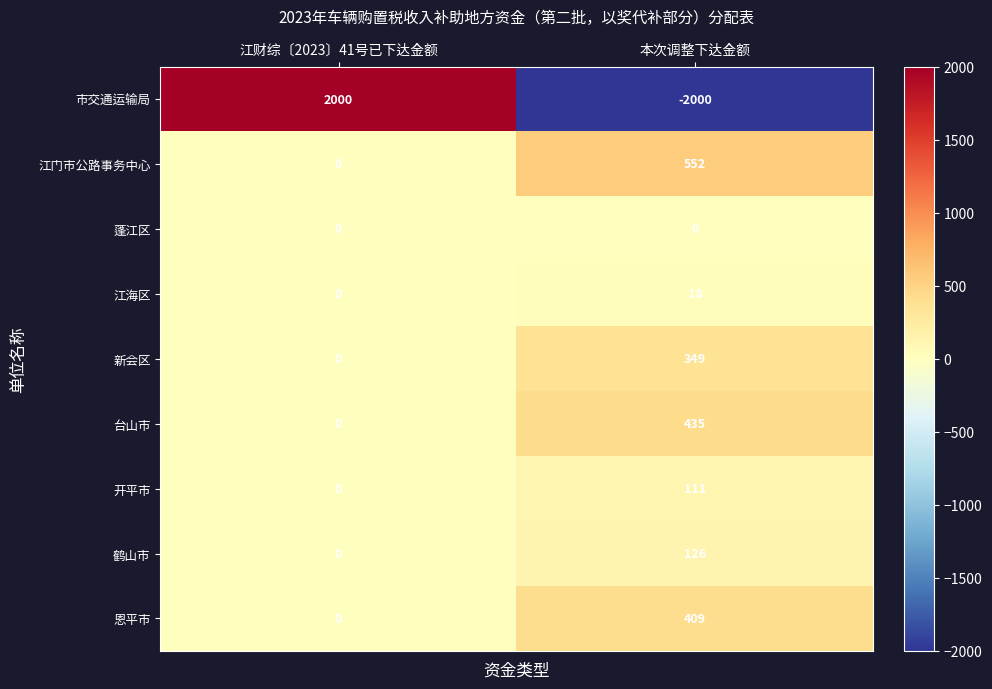

Count the number of categories in the chart.

2